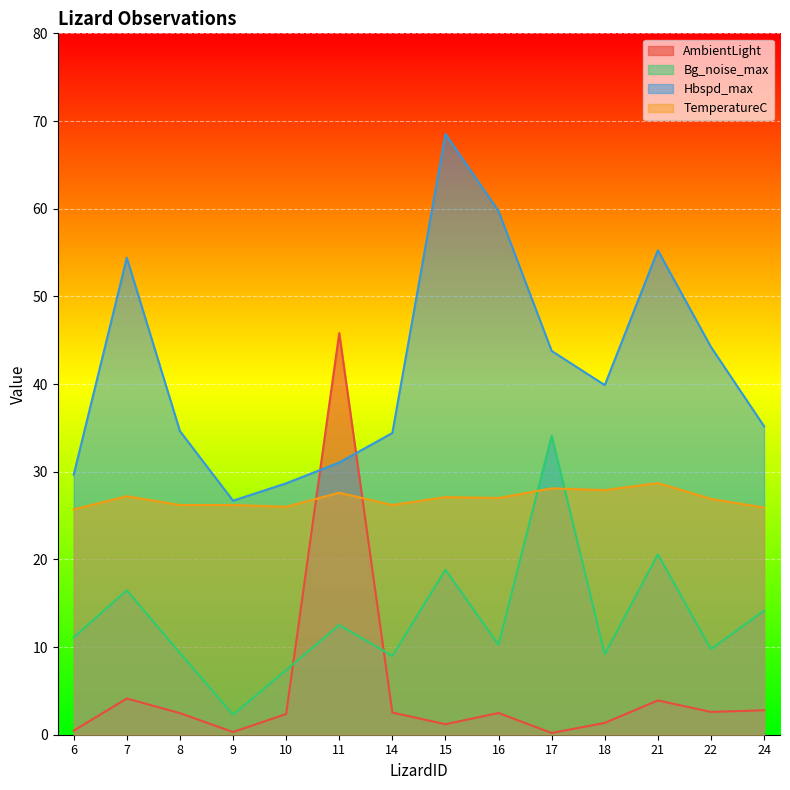

Which series has the largest total across all categories?

Hbspd_max